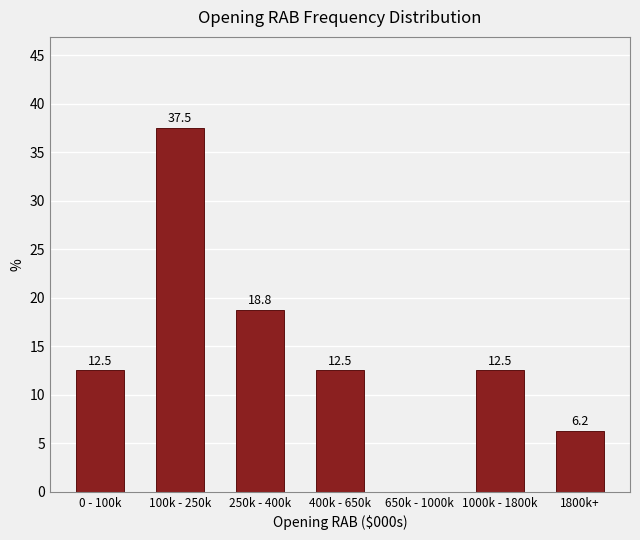

Which label corresponds to the largest value in the chart?

100k - 250k